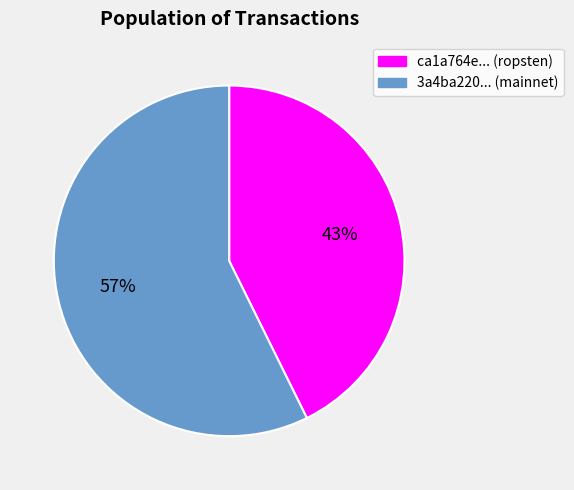

Is there a majority slice in this chart?

Yes